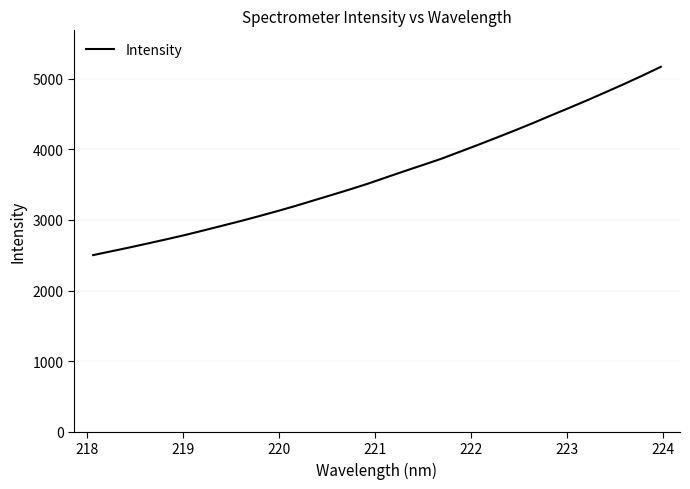

What is the smallest value displayed?

2501.3